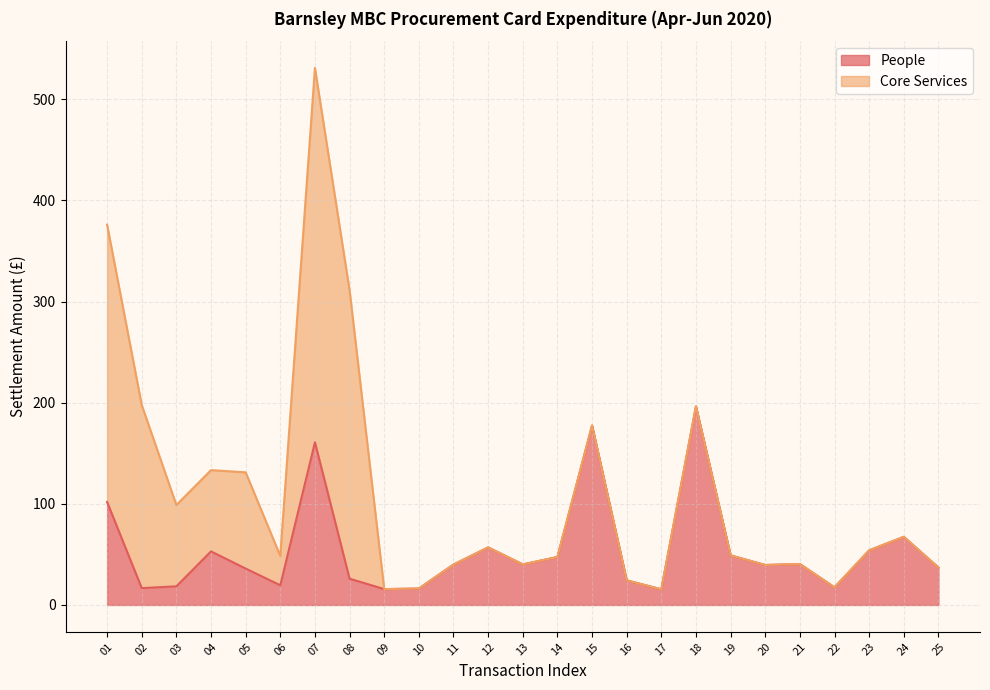

What is the lowest value of the People (line) series?

15.4